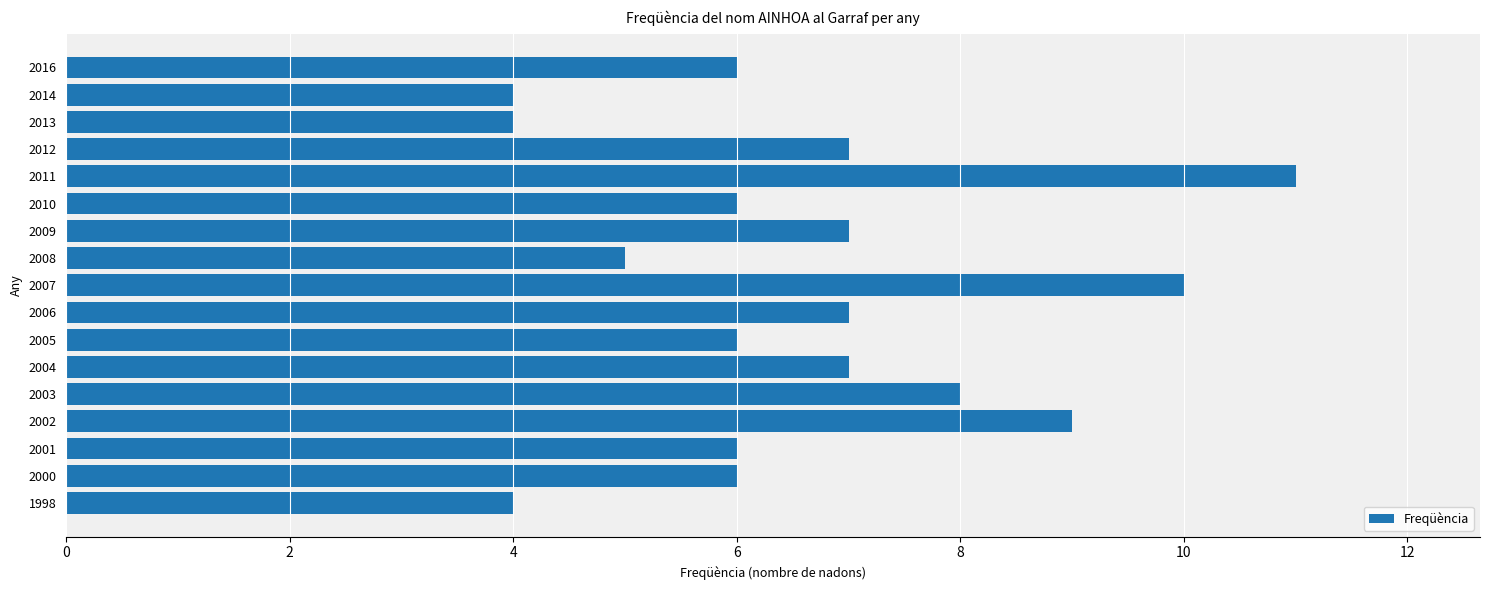

What value does the data have at 2001?

6